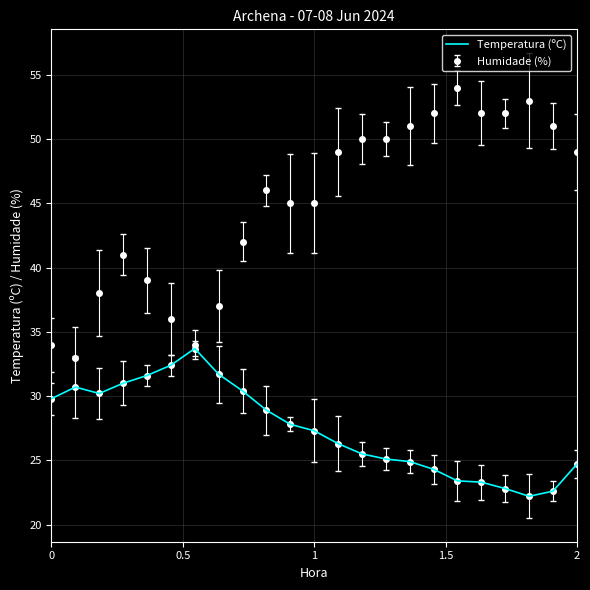

Which series has the largest range (max minus min)?

Humidade (%)